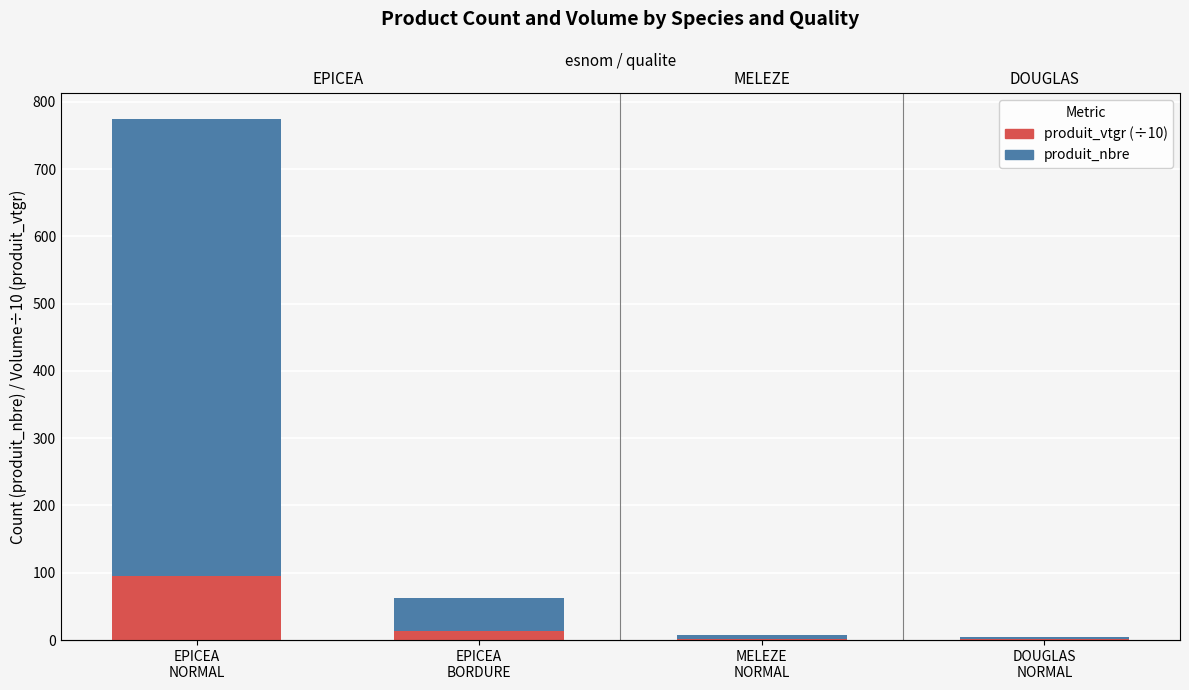

Which series has the largest range (max minus min)?

produit_nbre